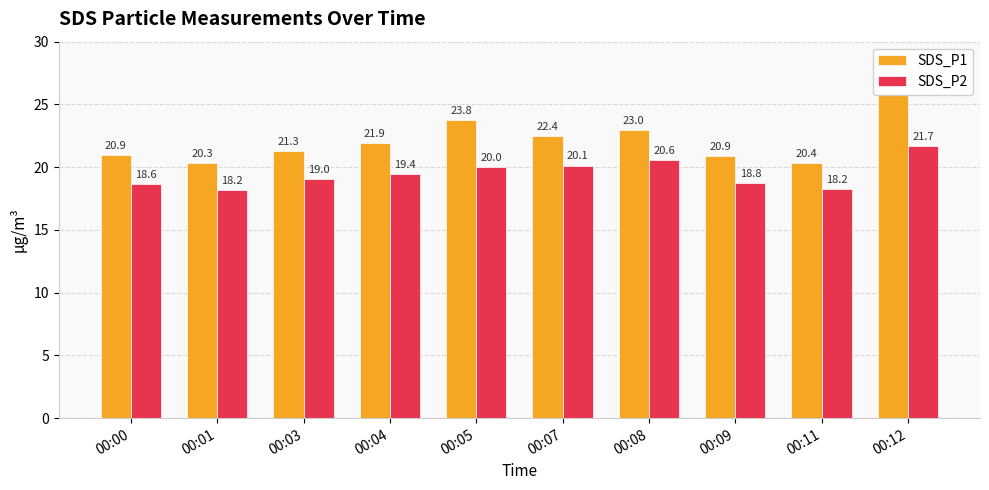

Does the chart contain any negative values?

No